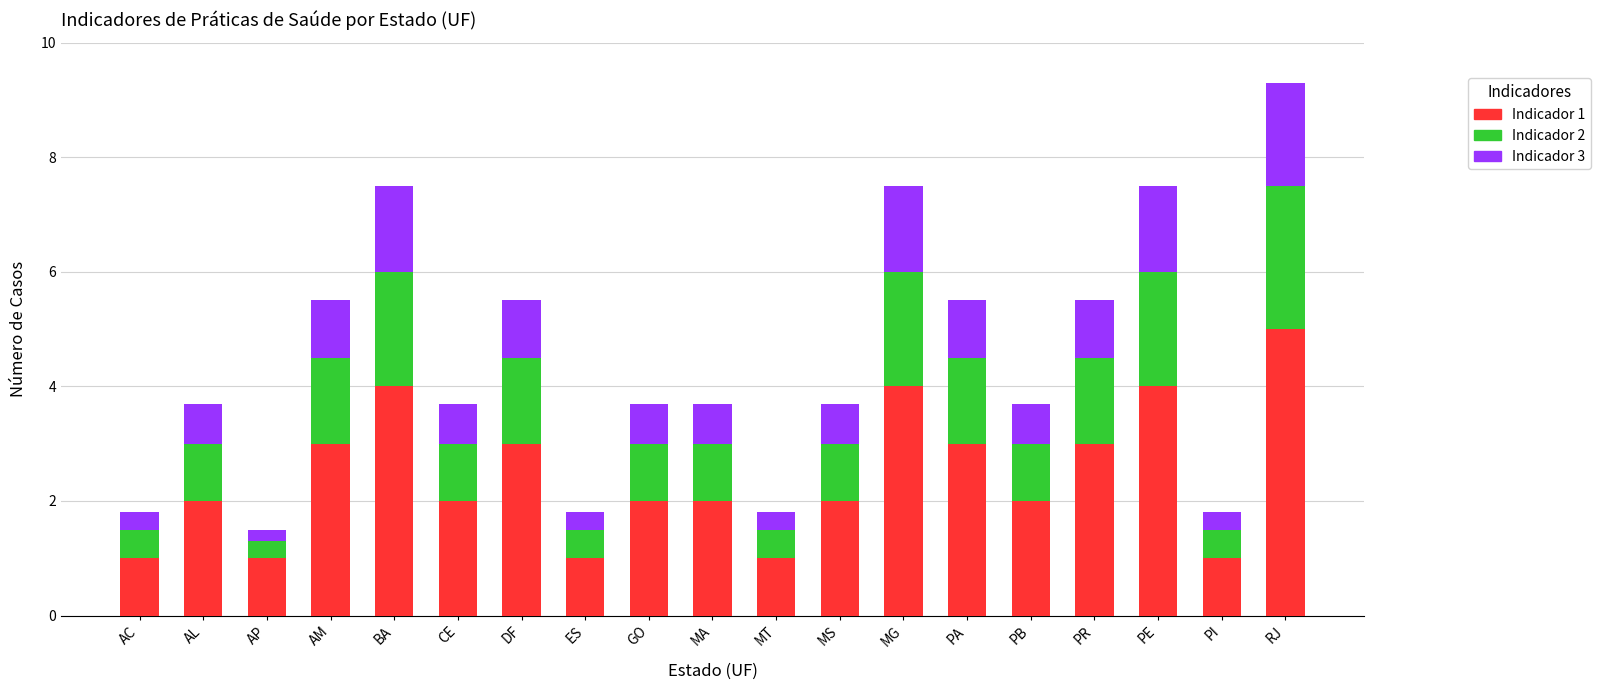

Read the Indicador 1 value at AL.

2.0